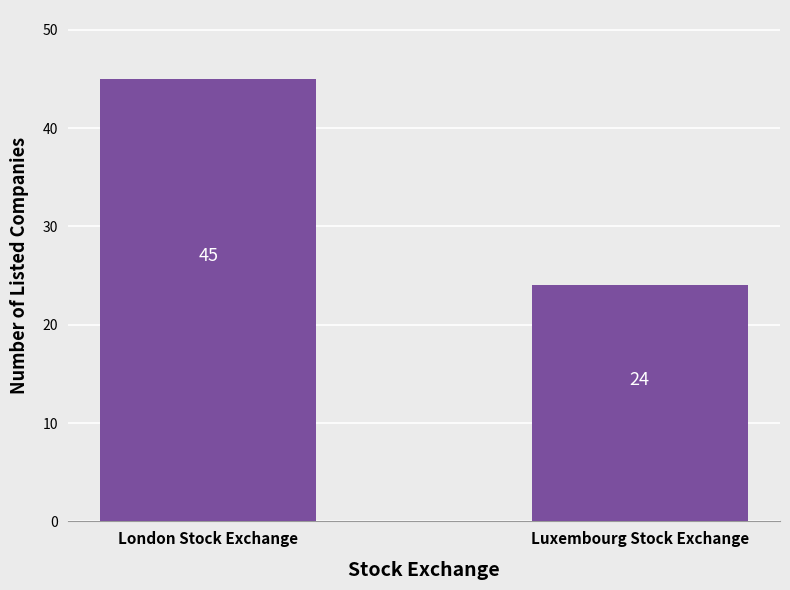

What is the label of the 1st bar from the left?

London Stock Exchange